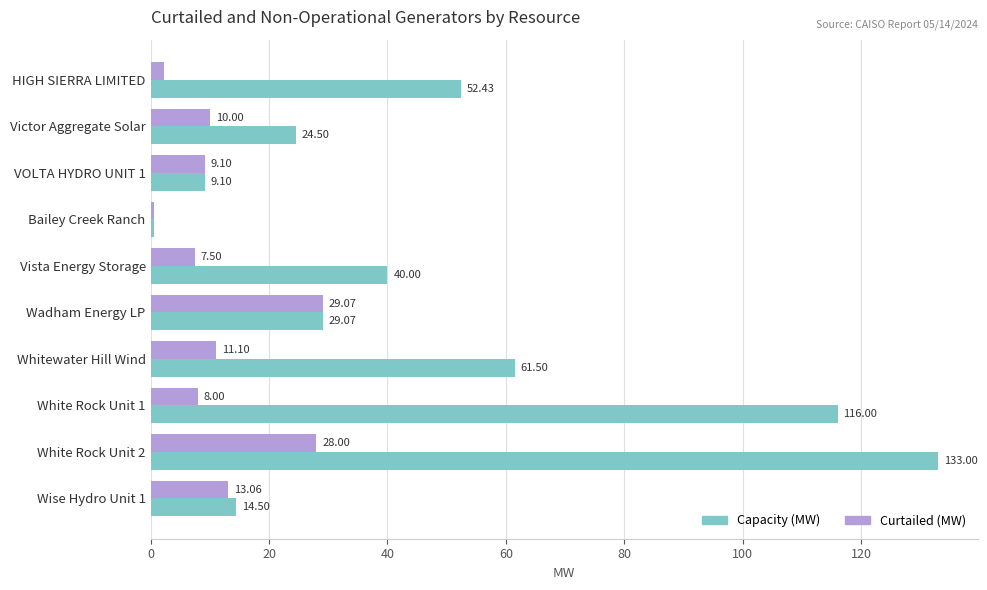

How many values in the Capacity (MW) series are below 40?

5